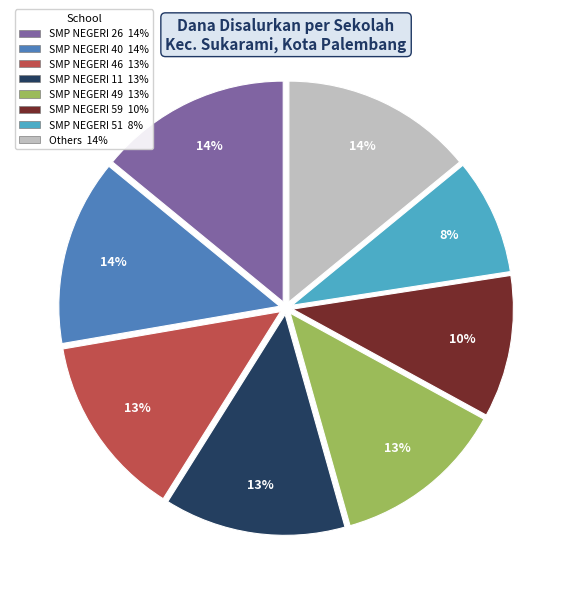

To the nearest percent, what is the difference between the largest and smallest slice percentages?

6%